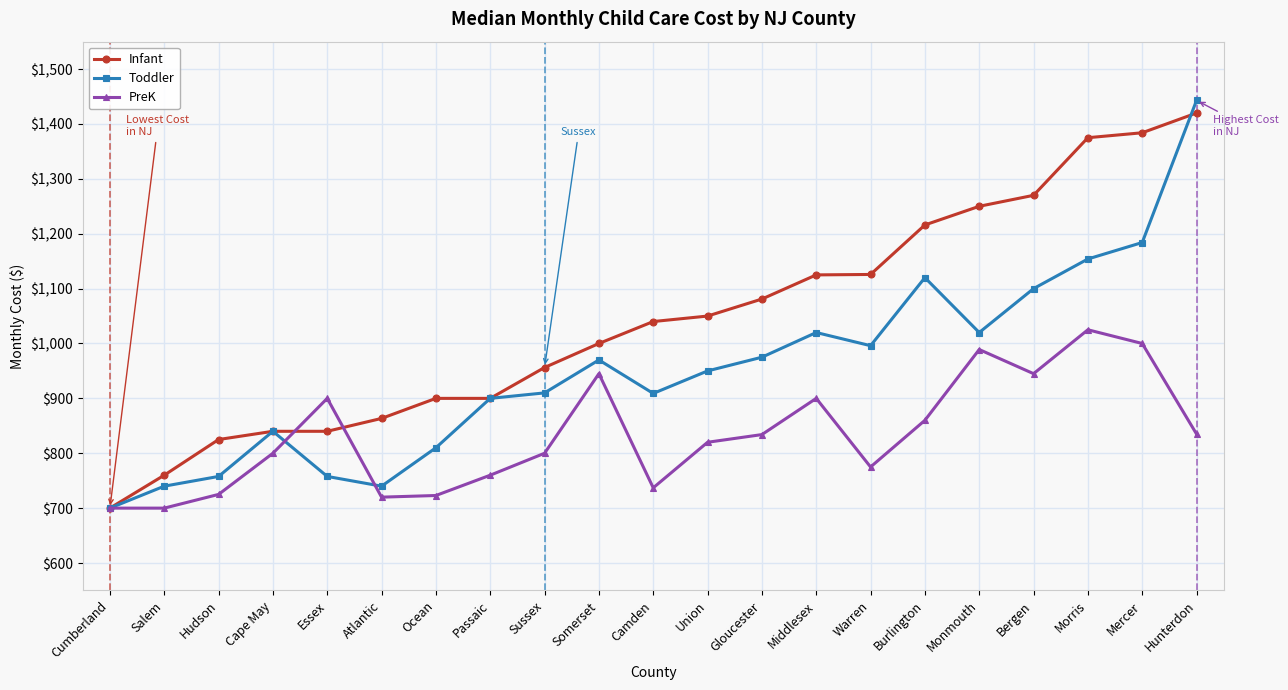

What is the difference between the PreK values at Somerset and Middlesex?

45.0